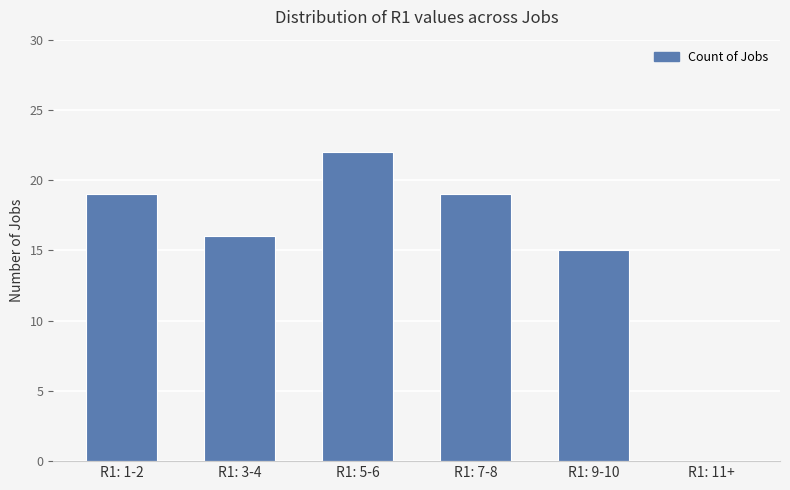

Which label corresponds to the largest value in the chart?

R1: 5-6